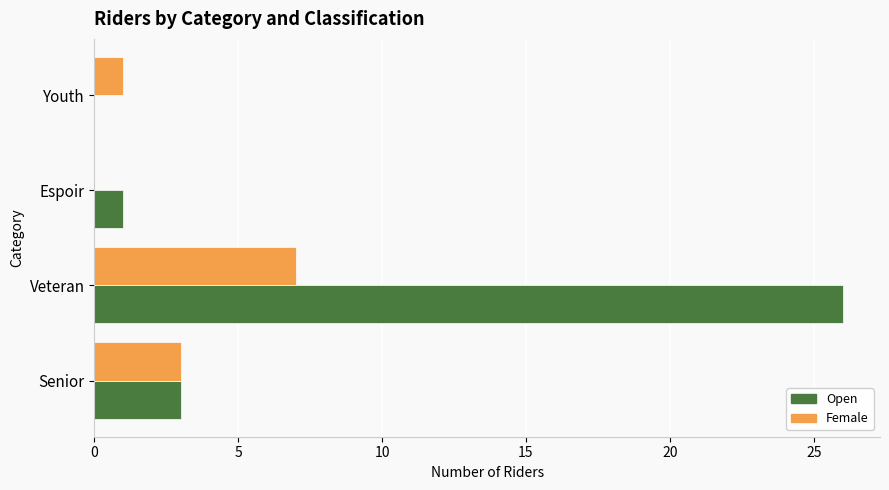

Between Senior and Espoir, which series saw the biggest shift?

Female